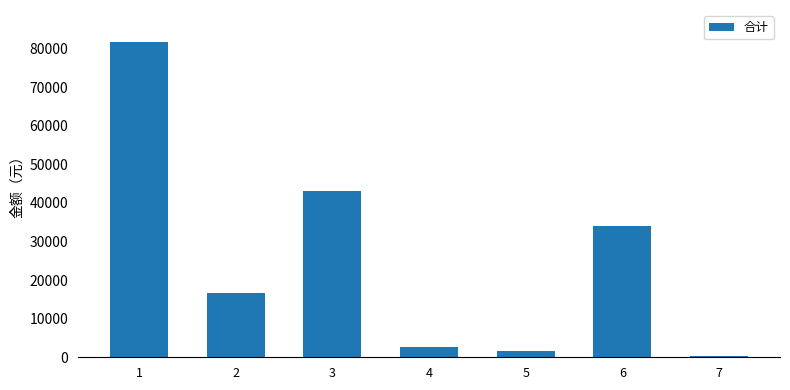

How many series are shown in this chart?

1